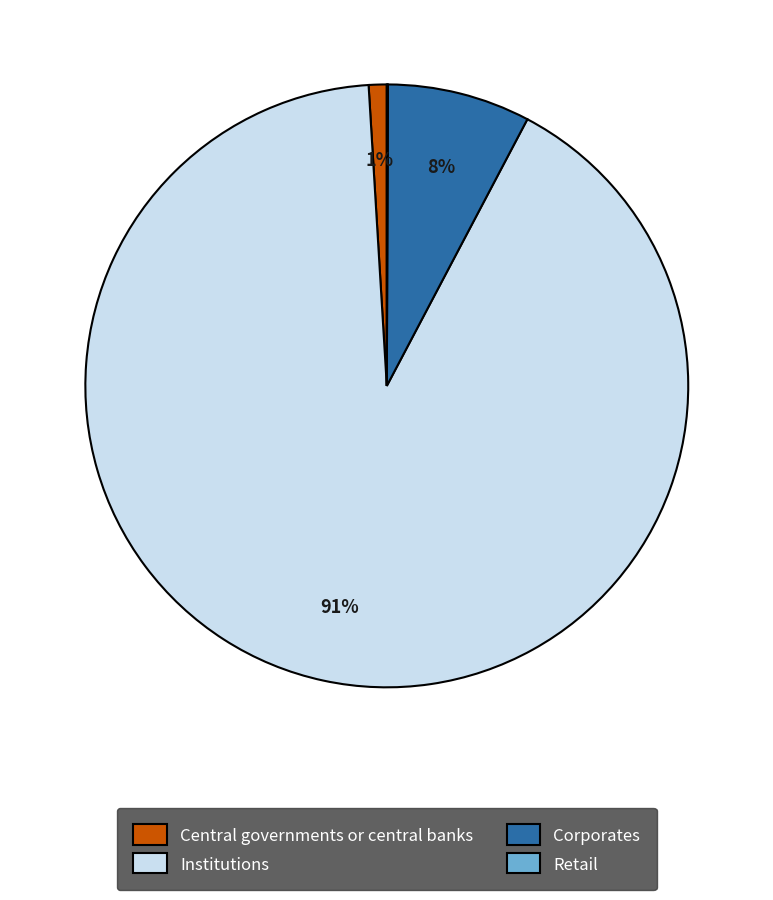

Which category has the biggest portion of the pie?

Institutions